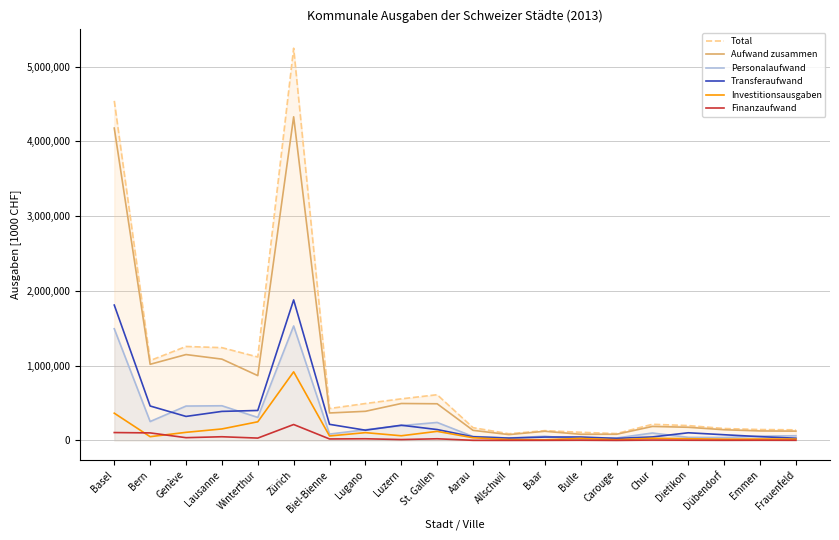

In Aufwand zusammen, how many points are higher than both neighbors (excluding endpoints)?

5